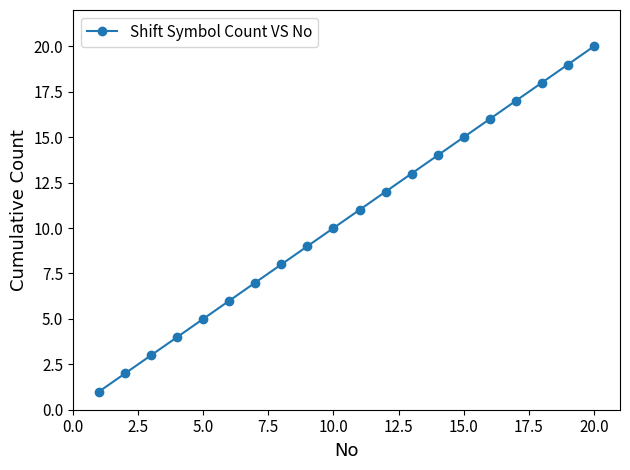

What is the difference between the second highest and second lowest values?

17